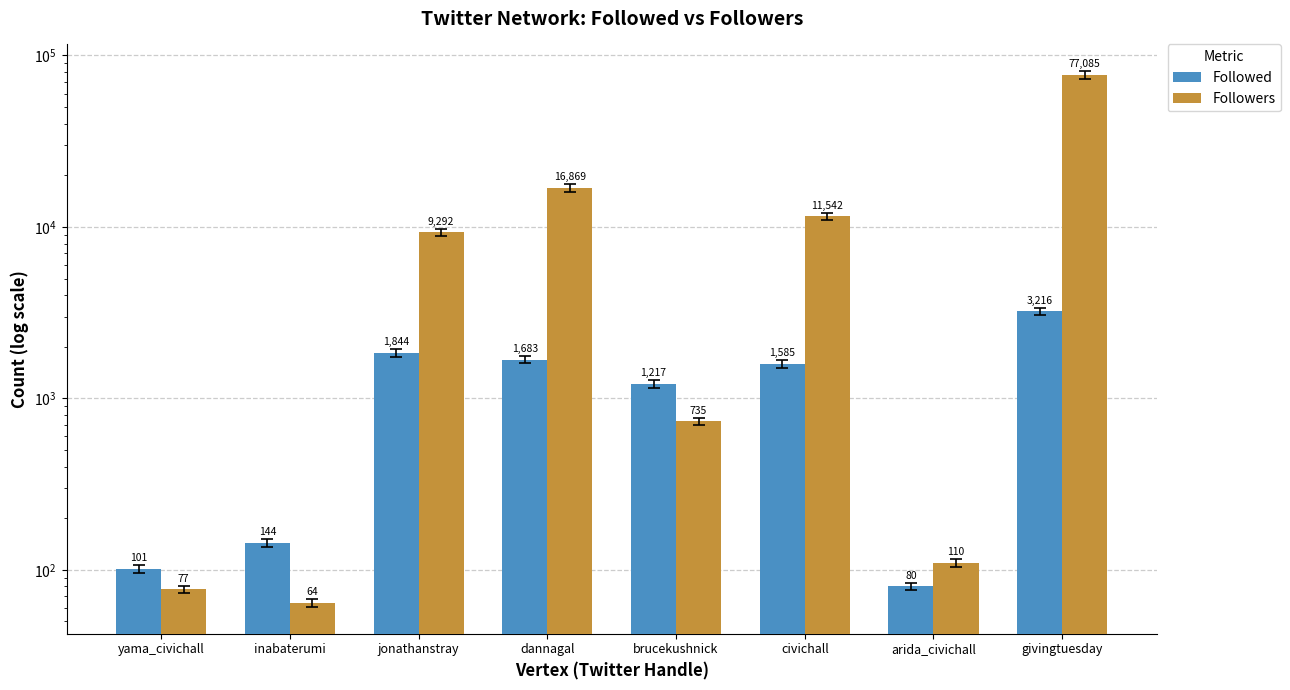

What is the total value across all series at dannagal?

18552